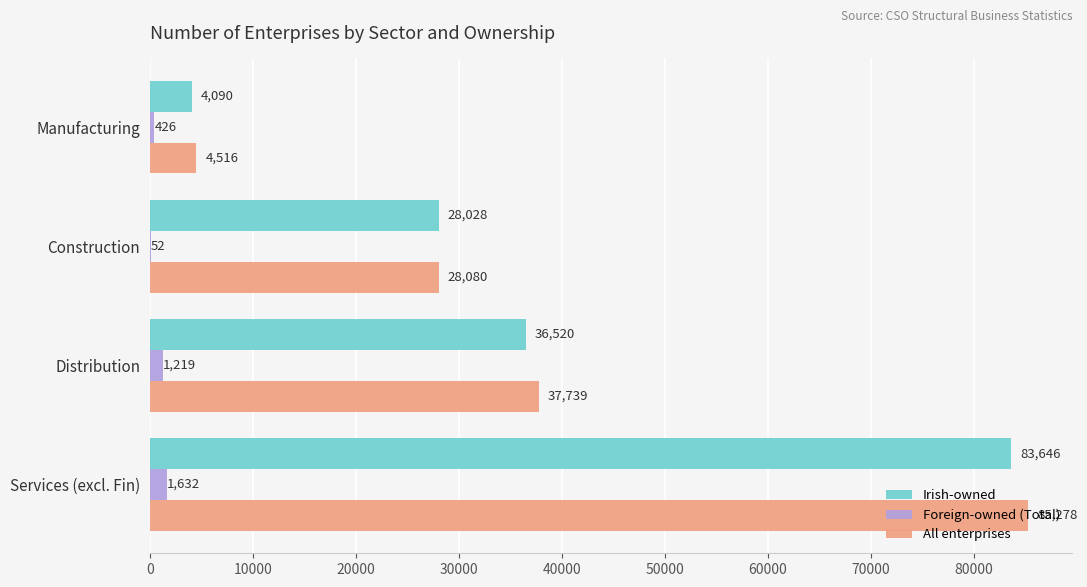

What is the sum of all Foreign-owned (Total) values?

3329